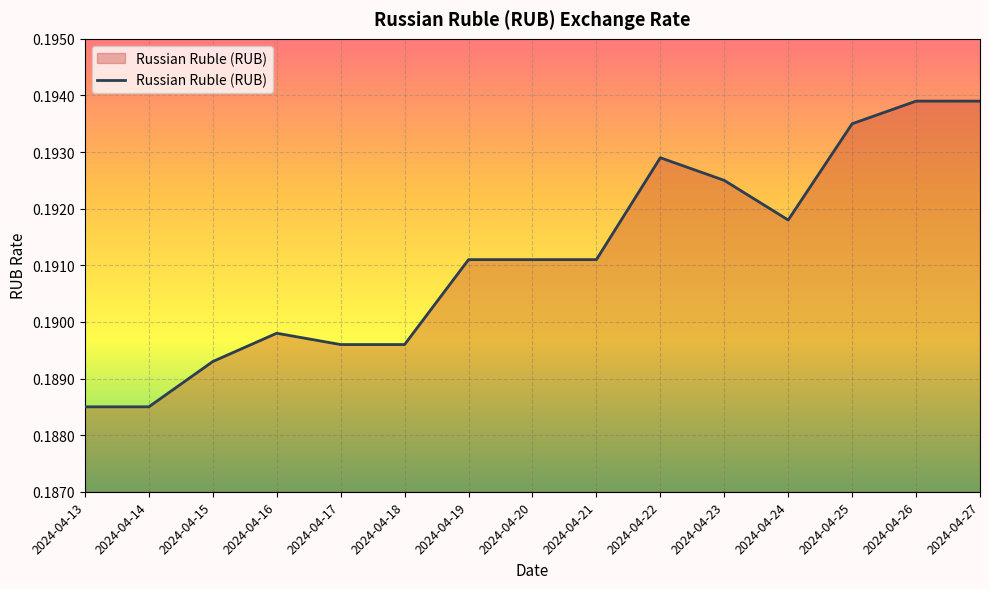

The chart shows a value of 0.0 at 2024-04-27. True or false?

False